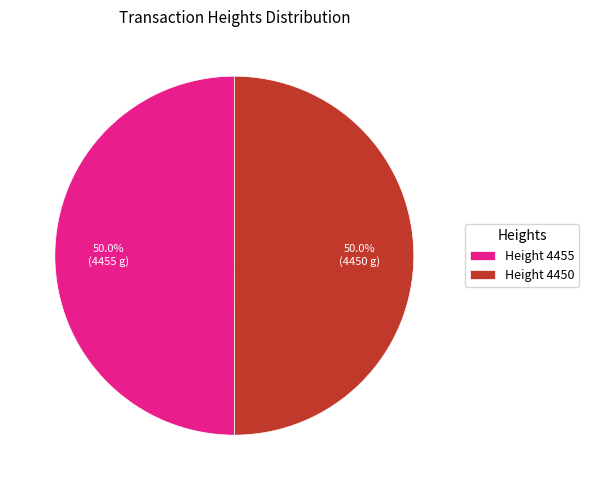

What is the ratio of the value at Height 4450 to the value at Height 4455?

1.0